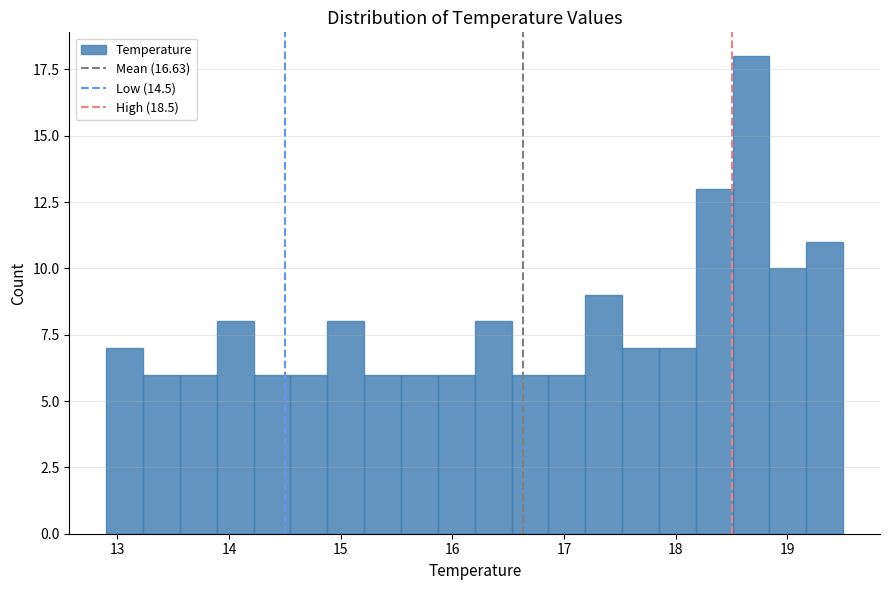

Around what value on the x-axis is the tallest bar? Give the approximate position of its centre, as read against the axis.

18.7